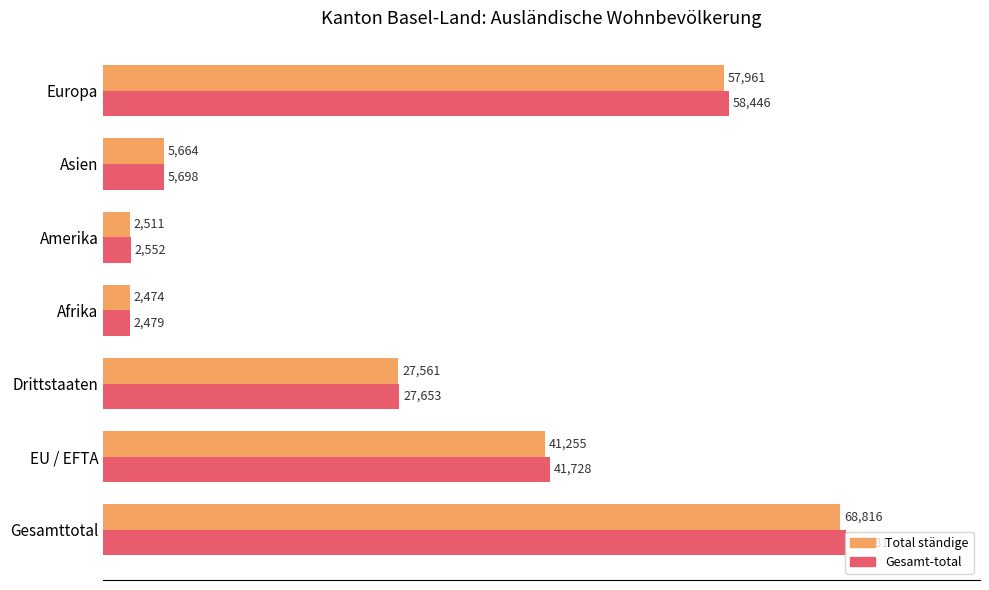

What is the sum of all Gesamt-total values?

207937